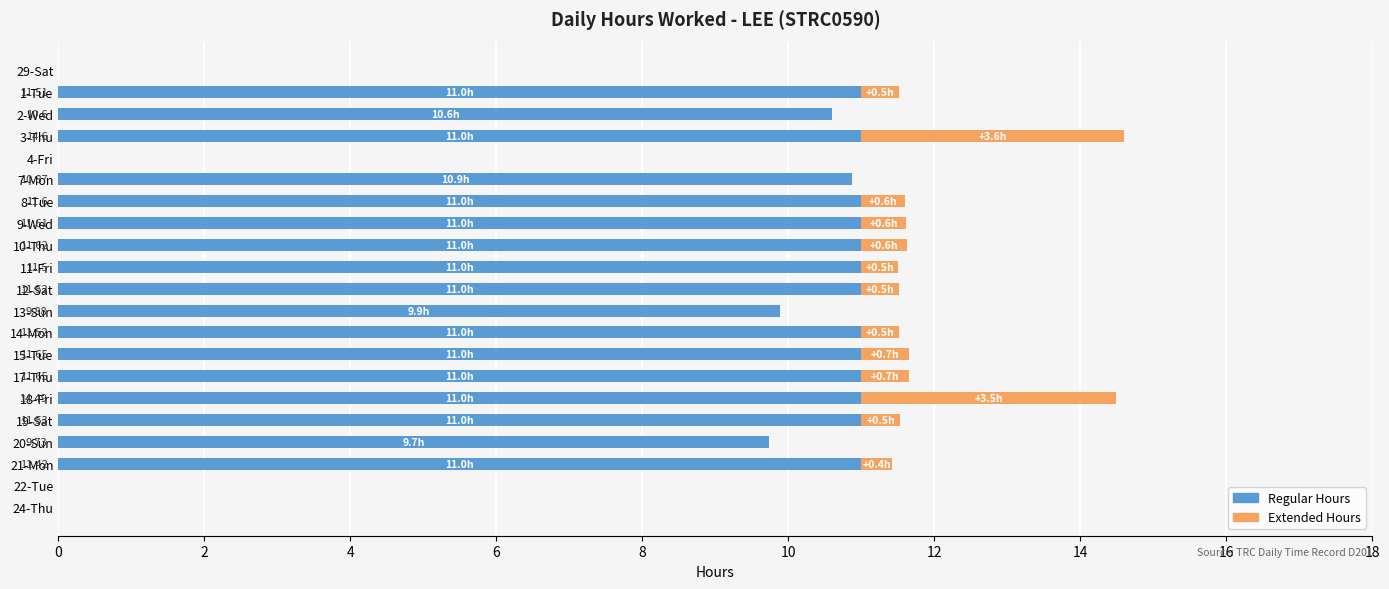

How many distinct data groups are displayed?

2